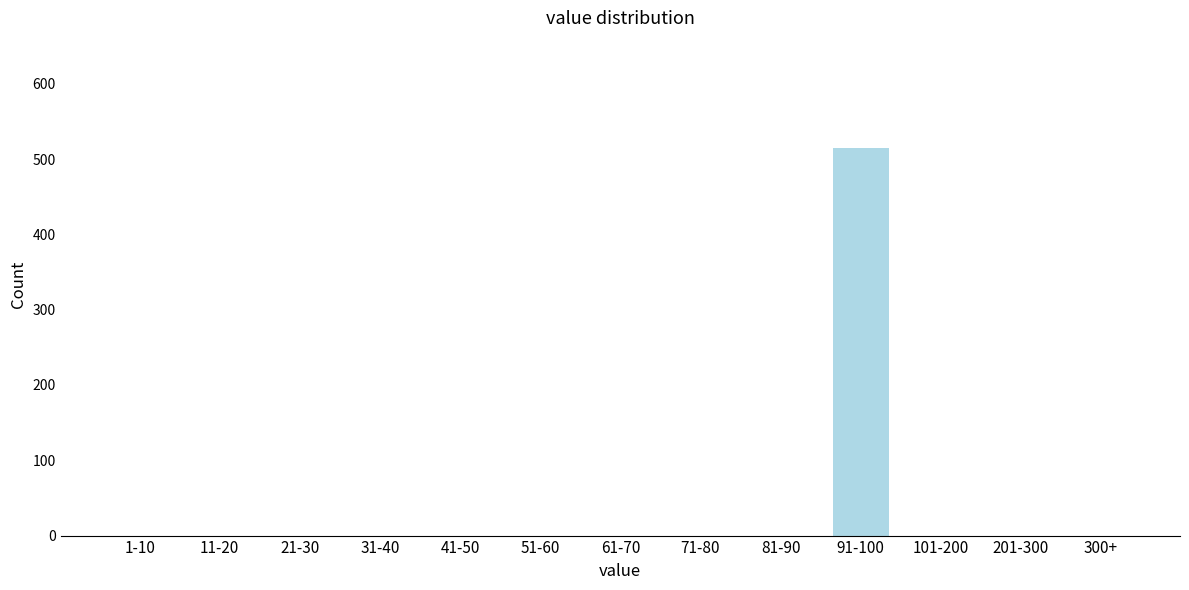

Reading left to right, list all the values displayed in this chart.

1-10=0	11-20=0	21-30=0	31-40=0	41-50=0	51-60=0	61-70=0	71-80=0	81-90=0	91-100=514	101-200=0	201-300=0	300+=0